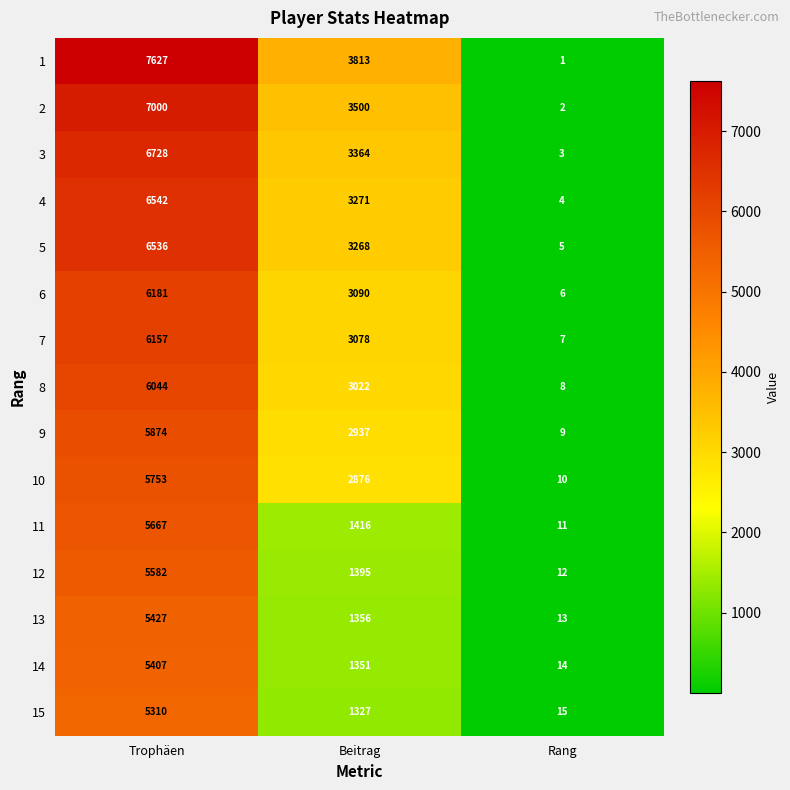

How many data points does each series have?

3